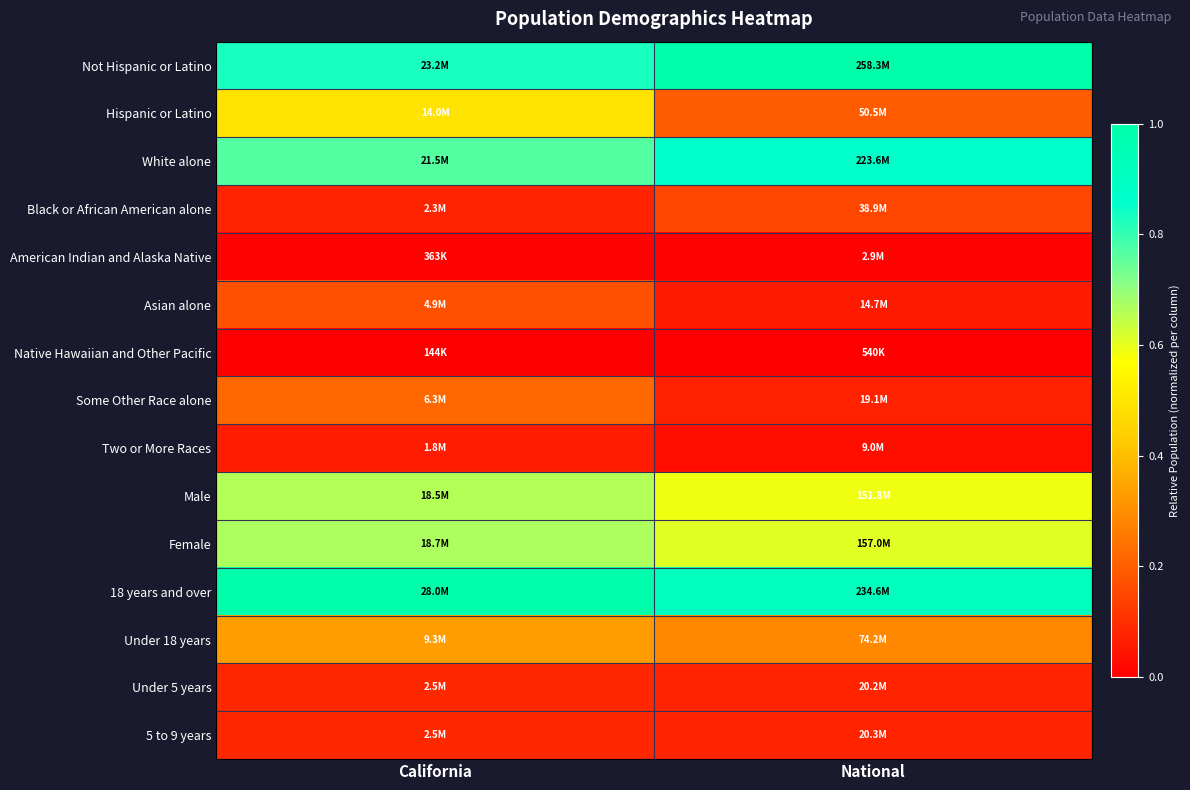

At which category is the sum across all series the highest?

California